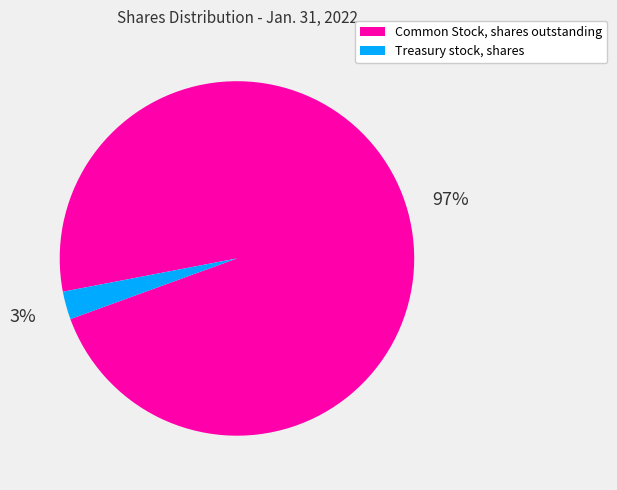

True or false: Common Stock, shares outstanding accounts for 87% of the total.

False